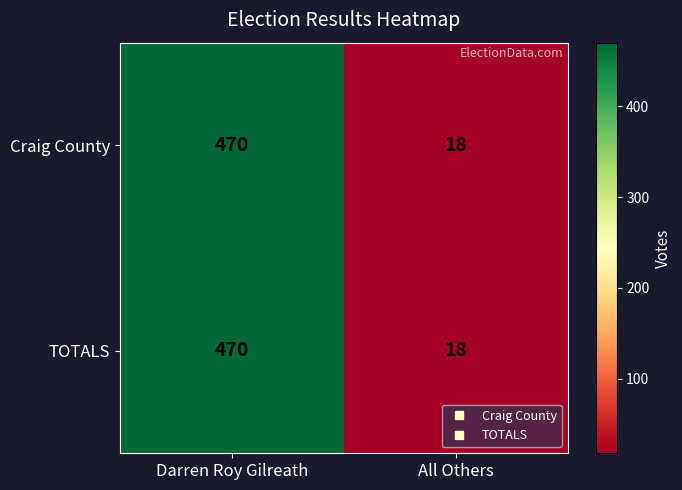

What is the average value of the TOTALS series?

244